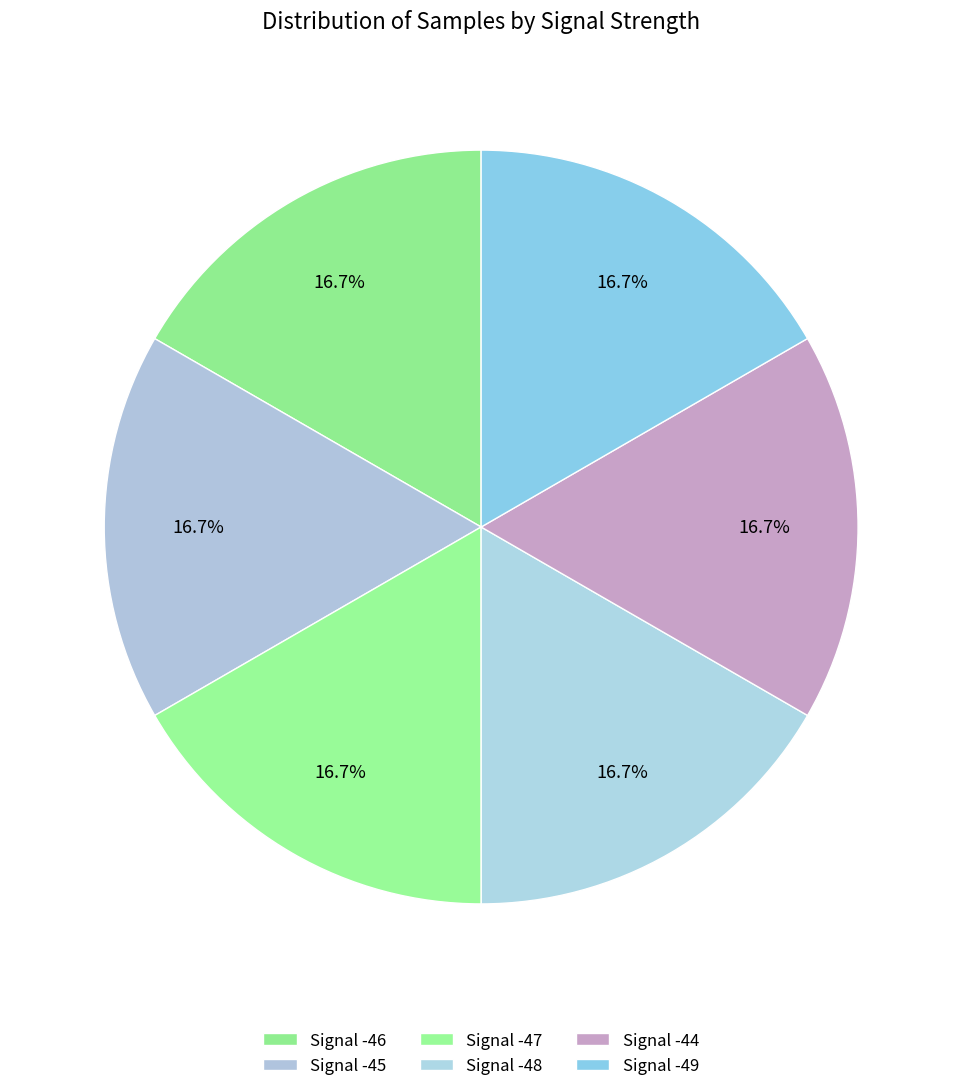

How many segments does this pie chart have?

6